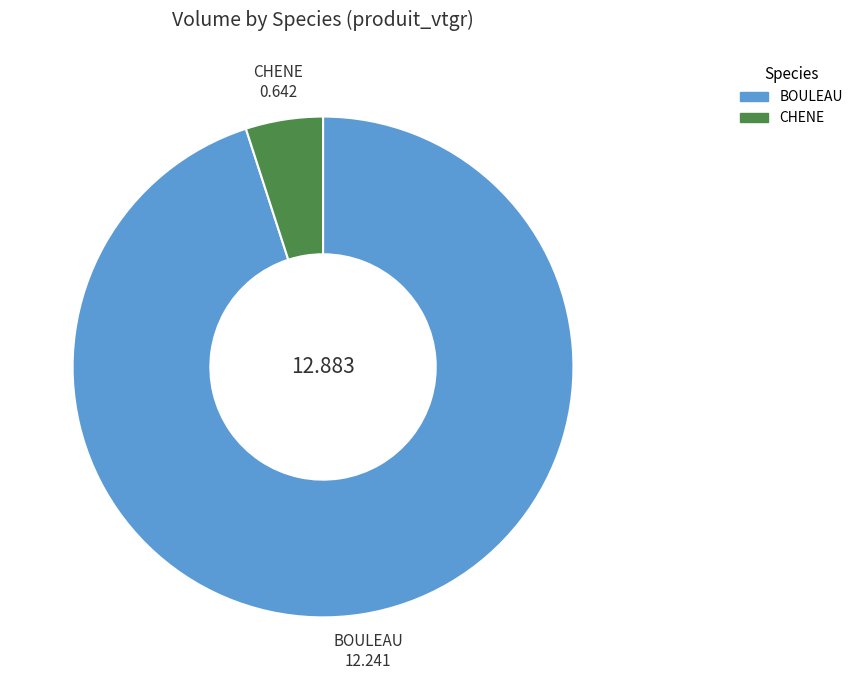

Count the number of slices in the pie.

2